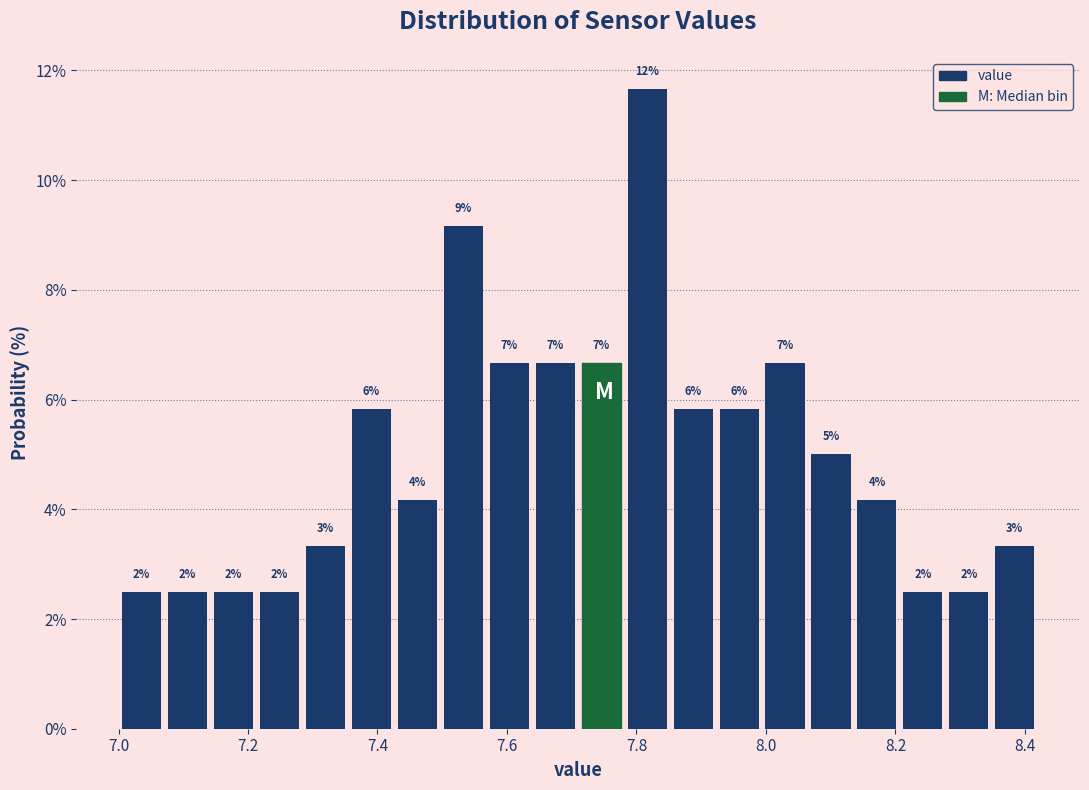

Around what value on the x-axis is the tallest bar? Give the approximate position of its centre, as read against the axis.

7.82